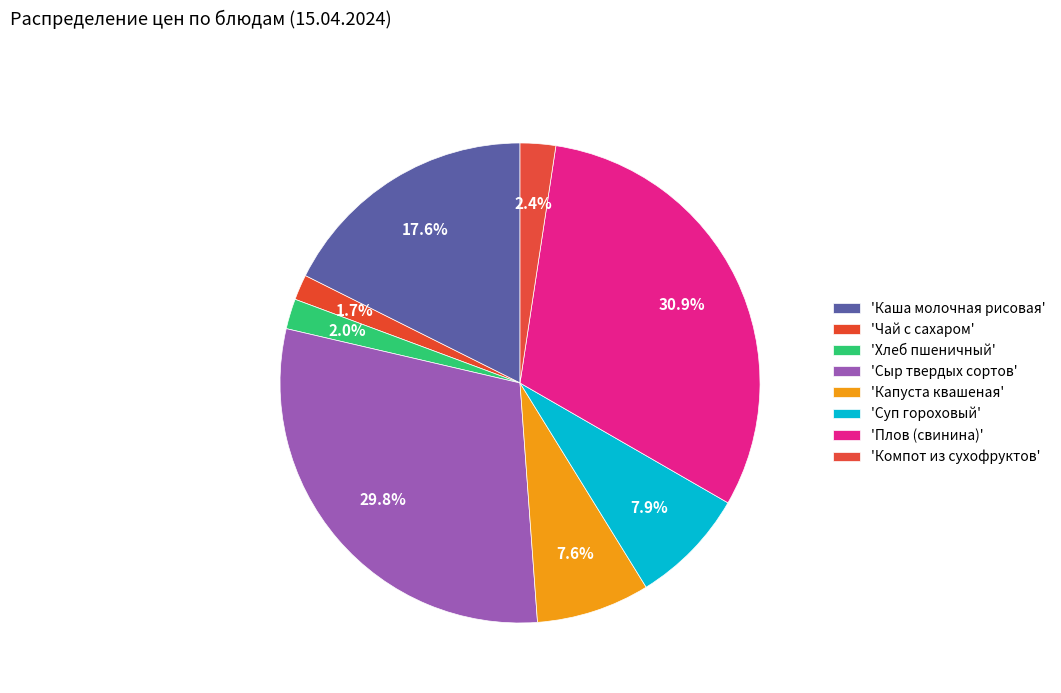

Is there a majority slice in this chart?

No